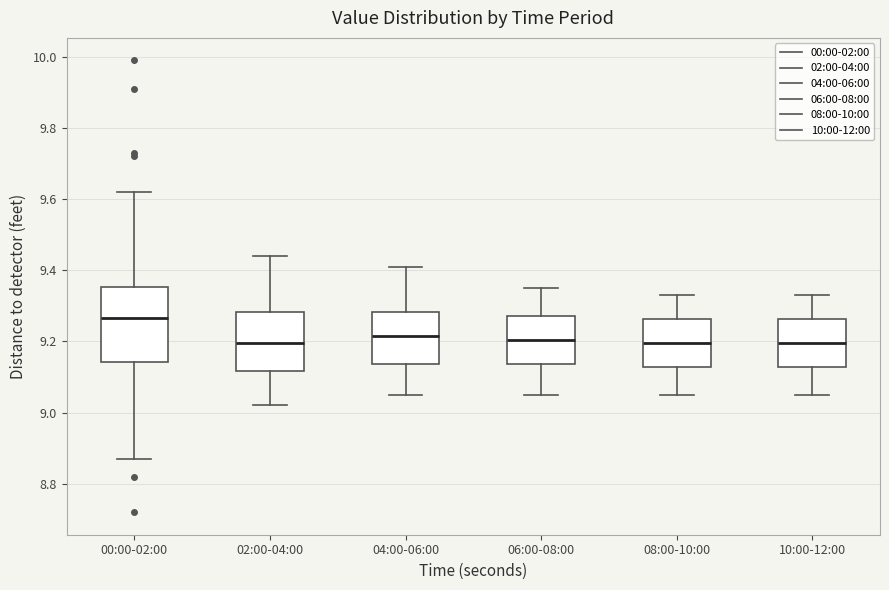

Where does the upper whisker of the box for 08:00-10:00 end on the y-axis? The values are not printed on the chart, so give them approximately, as read against the axis.

9.34